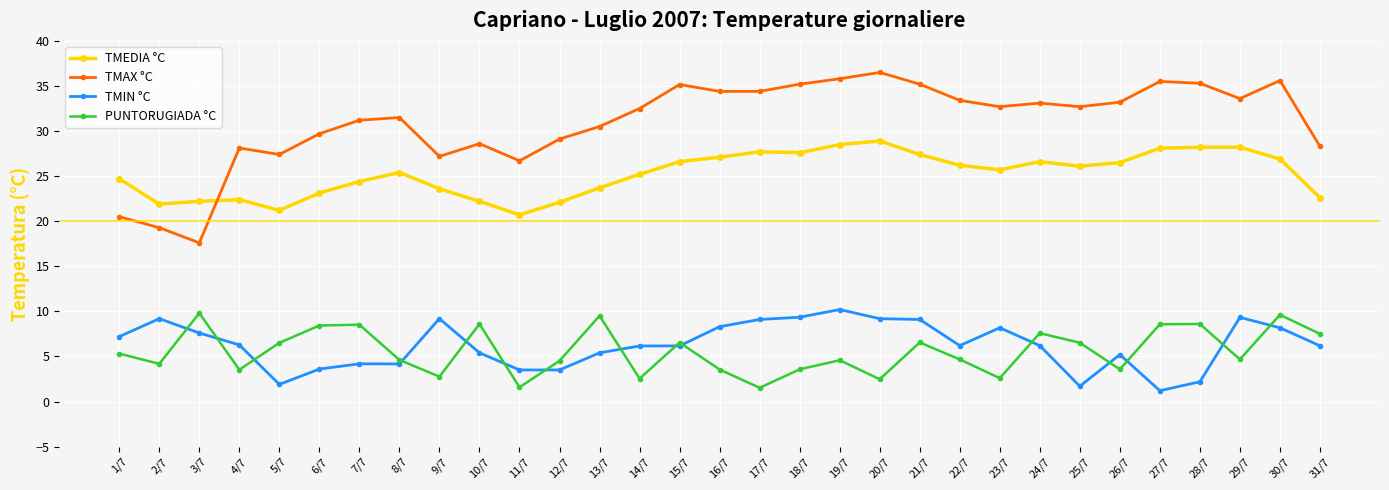

Is this an area chart (filled region under the line)?

No